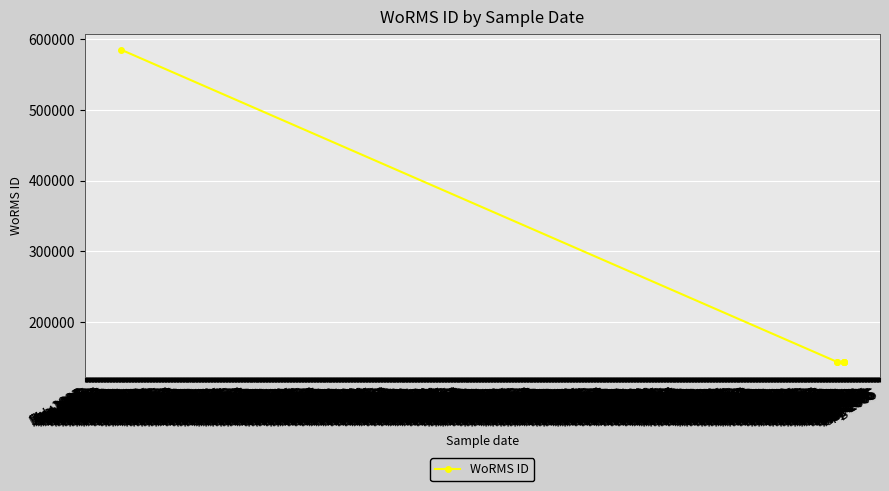

What is the ratio of the value at Apr 1895 to the value at Jan 1895?

0.2